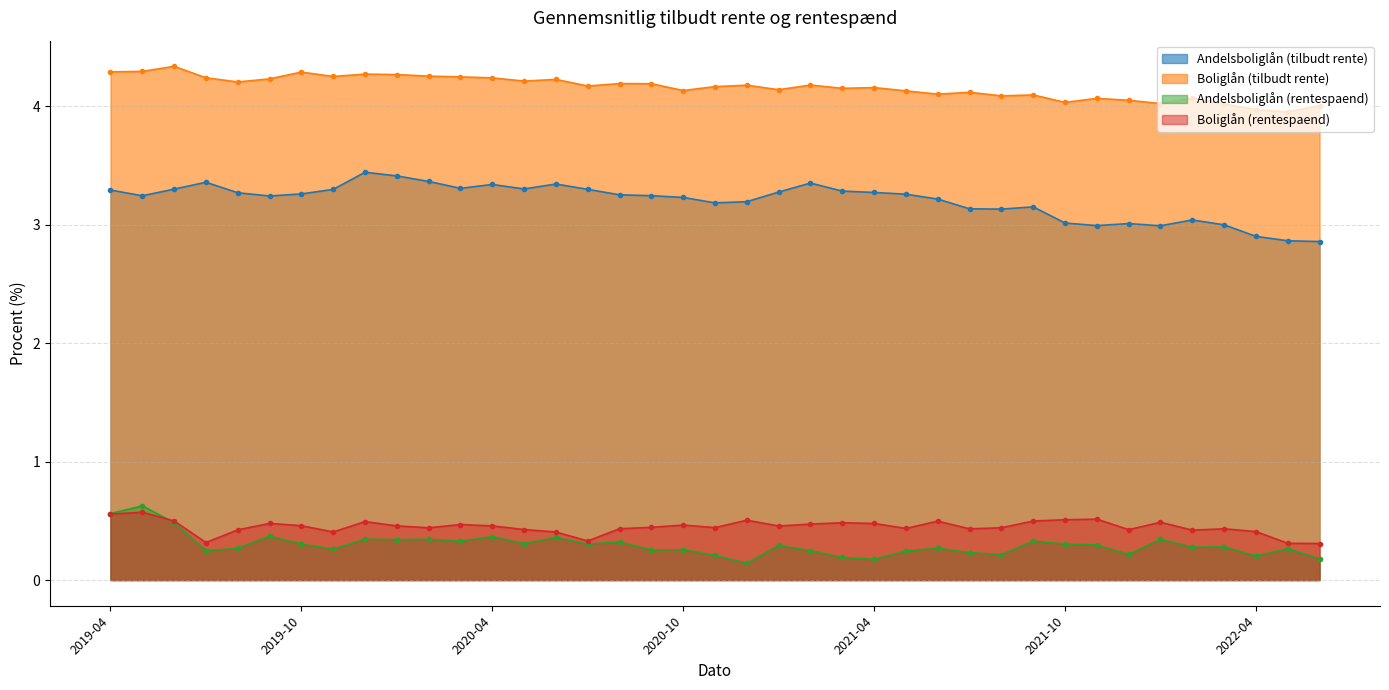

What is the total value across all series at 2020-01?

8.5